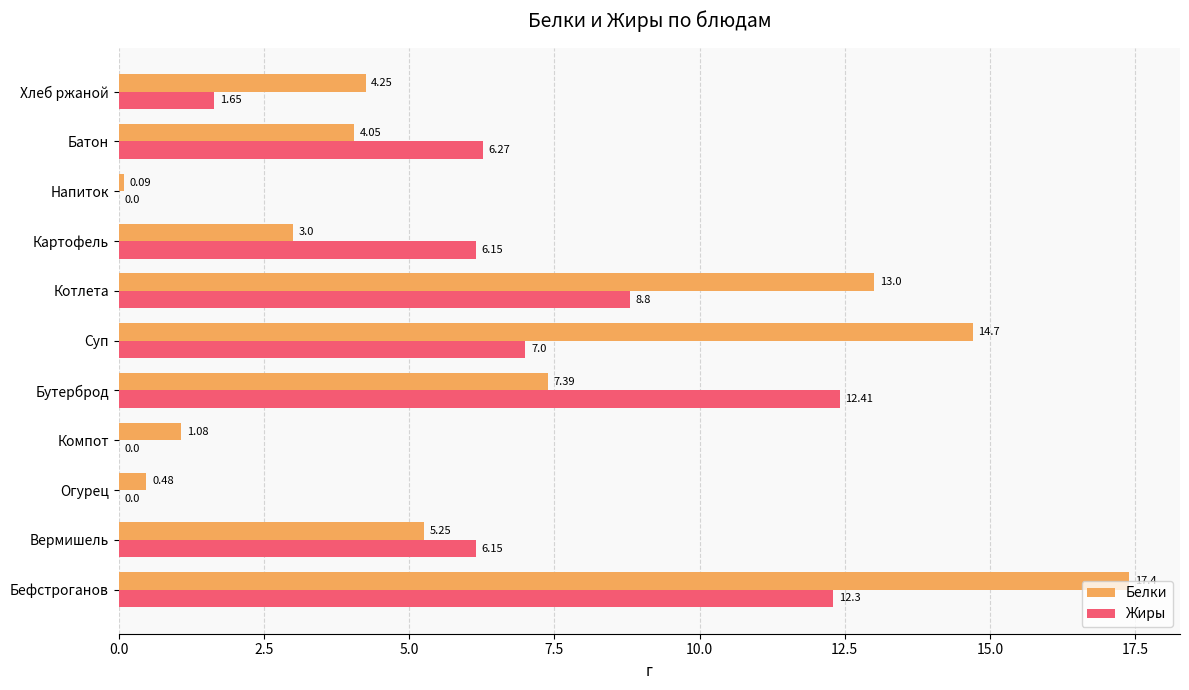

What is the sum of the Белки values at Батон and Напиток?

4.1